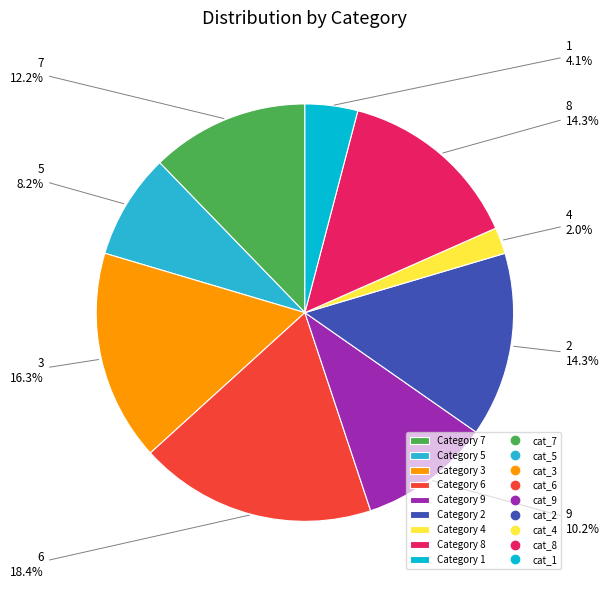

Does any single category account for the majority?

No